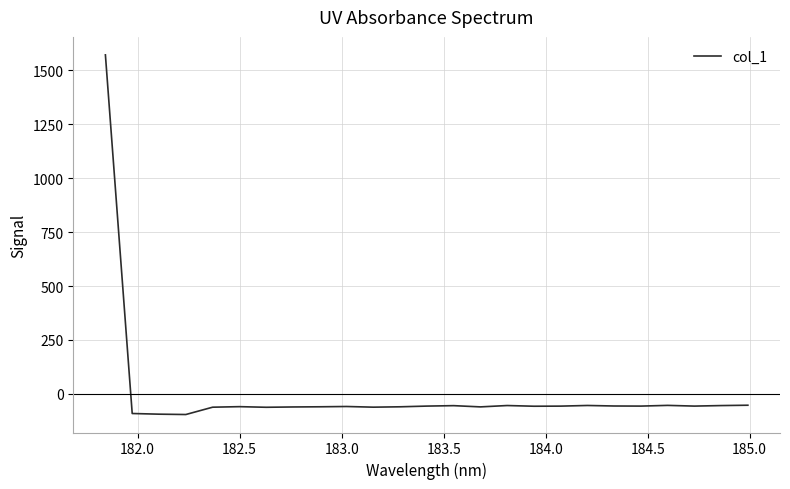

How many values are below zero?

24